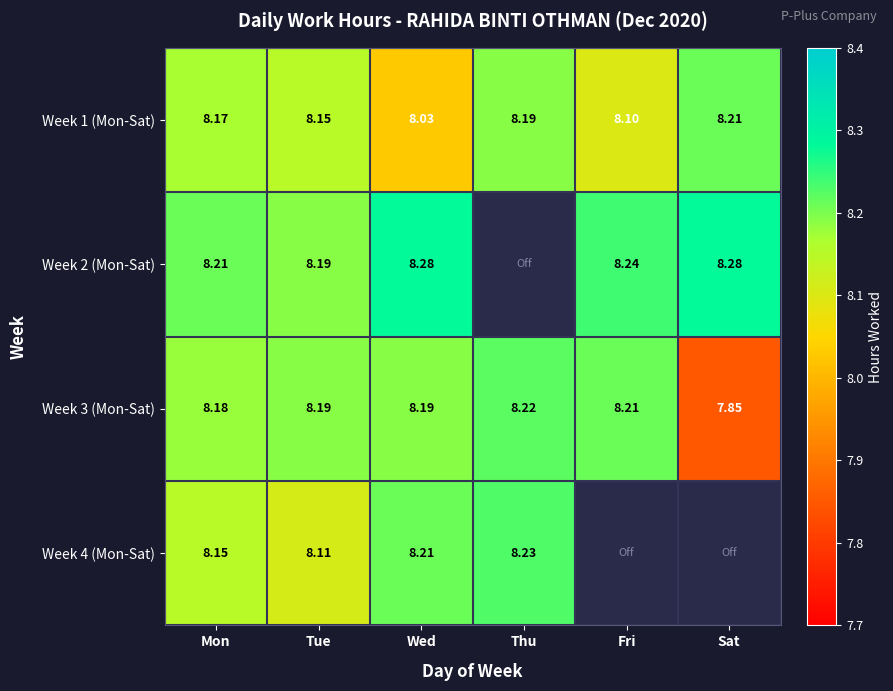

At which label is Week 3 (Mon-Sat) closest to 8?

Sat